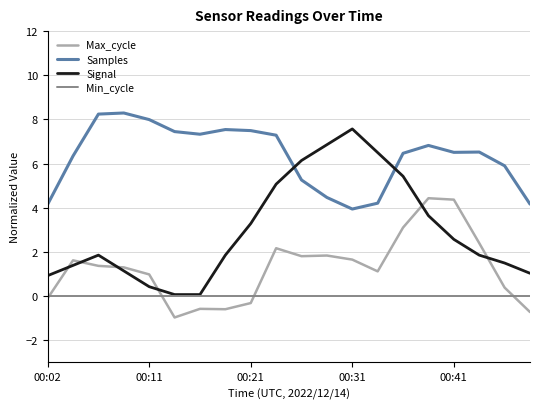

What is the minimum value shown in the chart?

-1.0